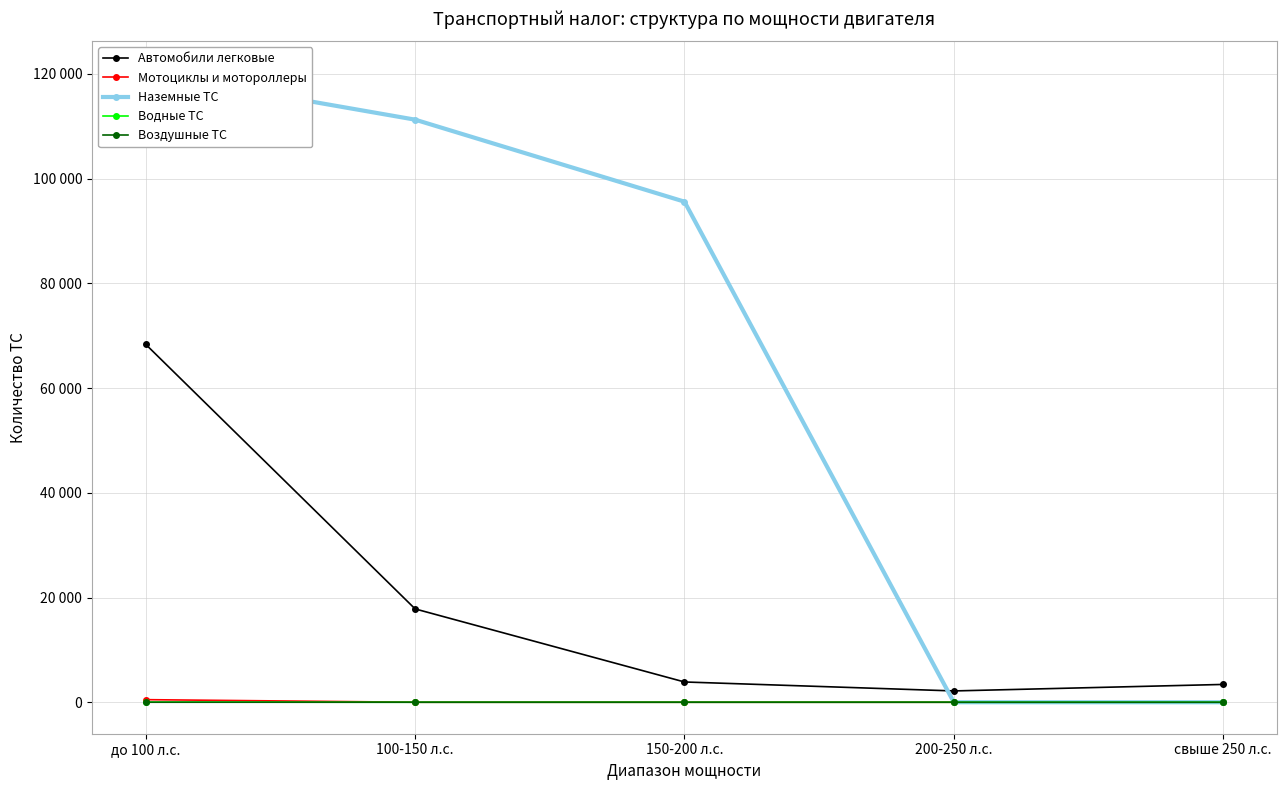

Which category has the highest value across all series?

до 100 л.с.